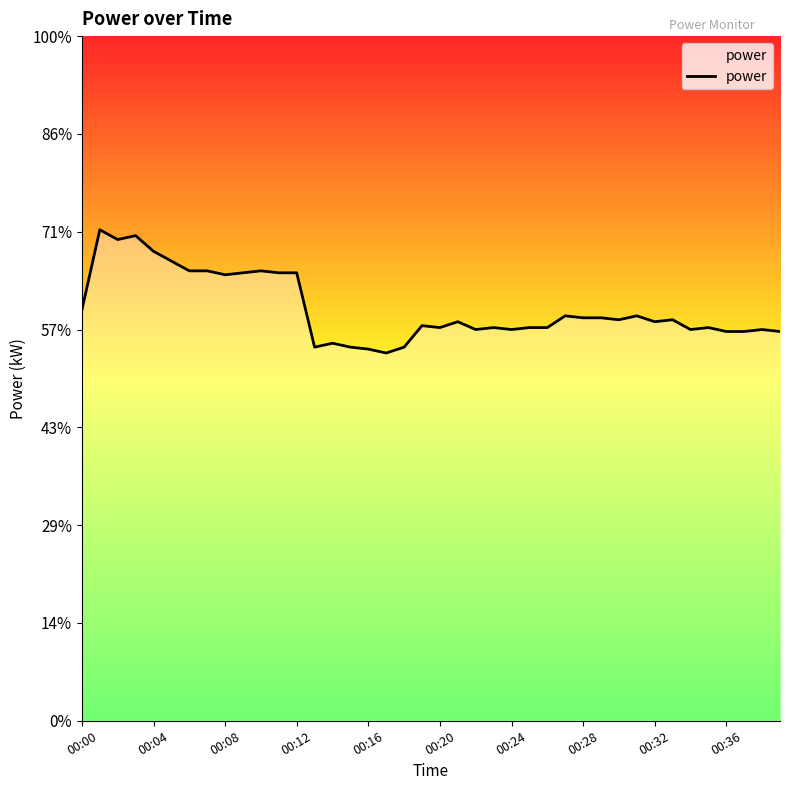

The chart shows a value of 3.1 at 29. True or false?

False